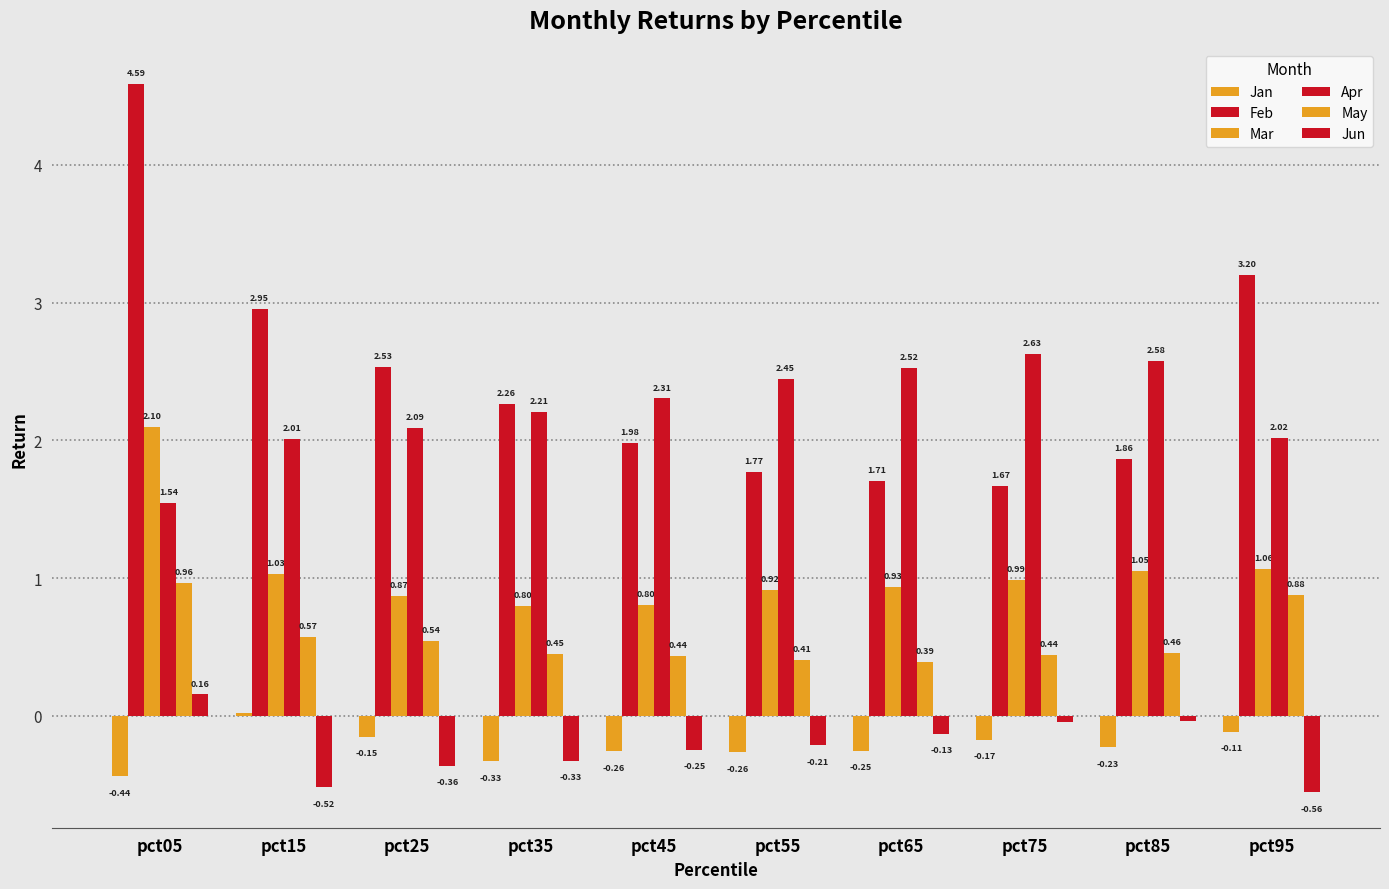

Does the chart contain any negative values?

Yes